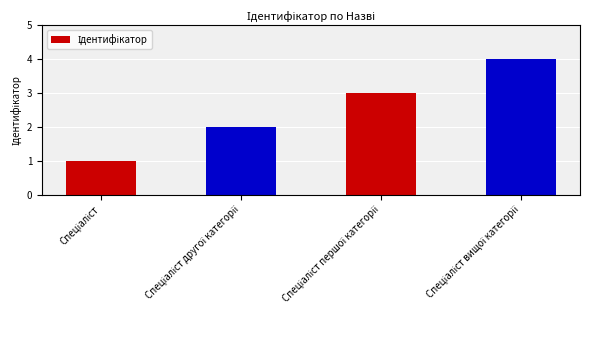

What is the sum of all values?

10